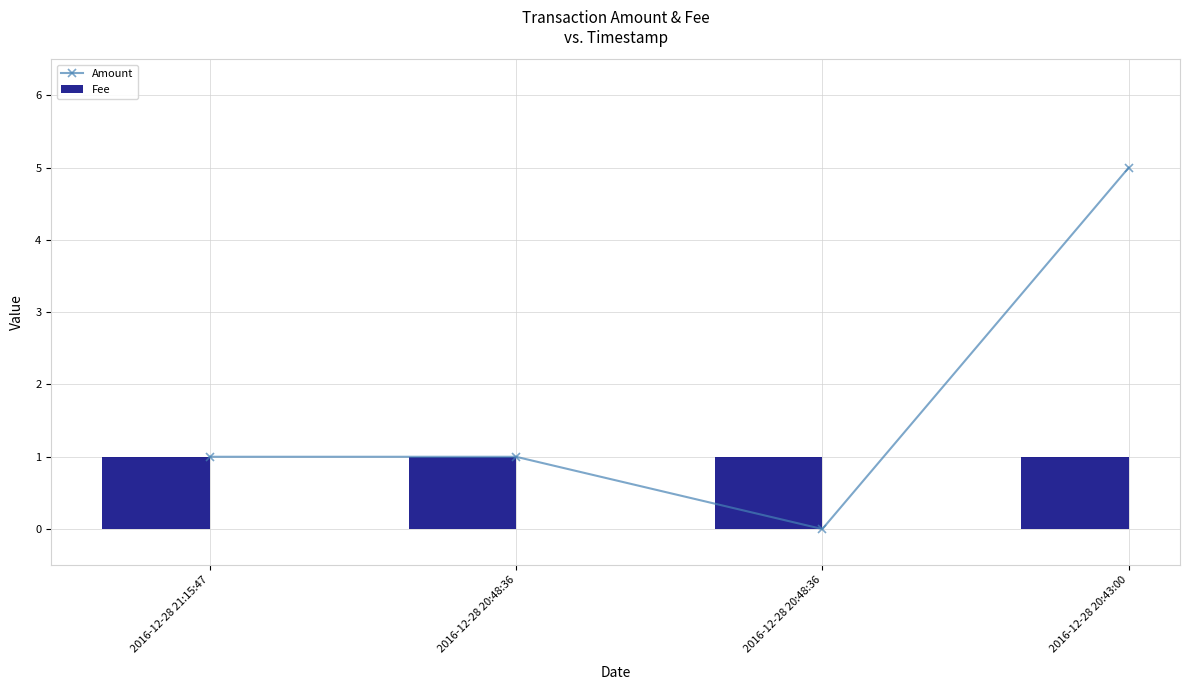

Which series has the largest total across all categories?

Amount